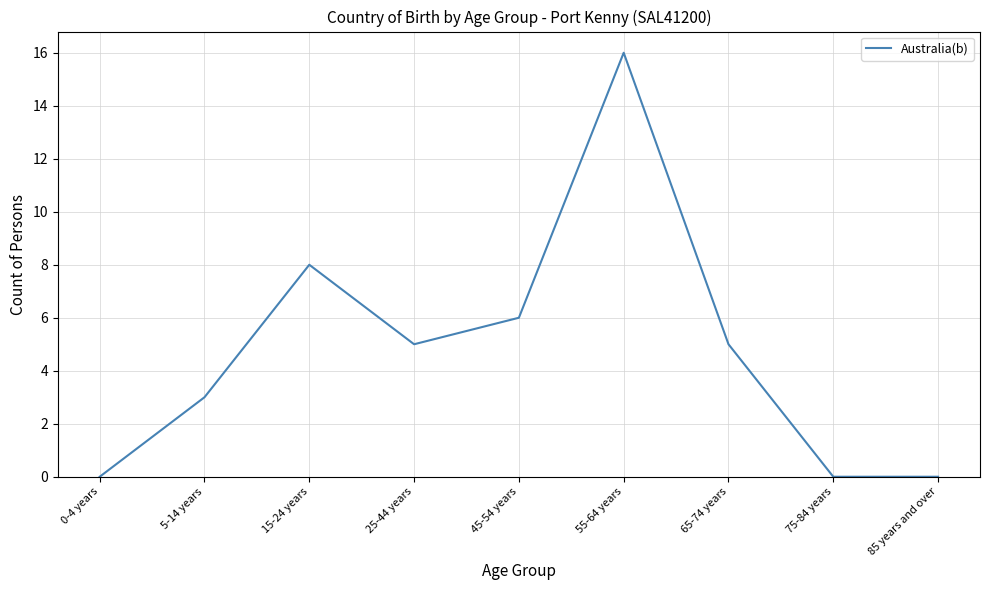

What is the difference between the second highest and minimum values?

8